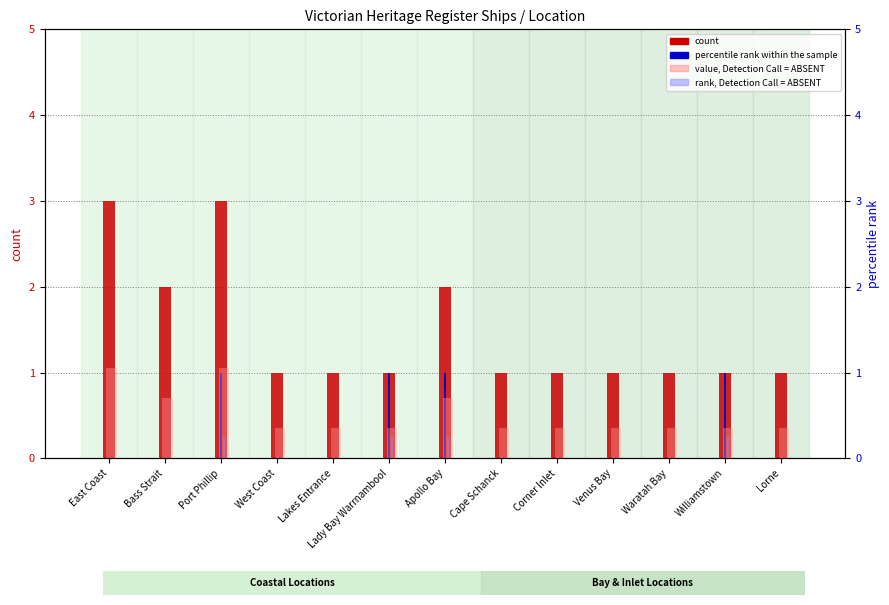

How many groups of bars are there?

13